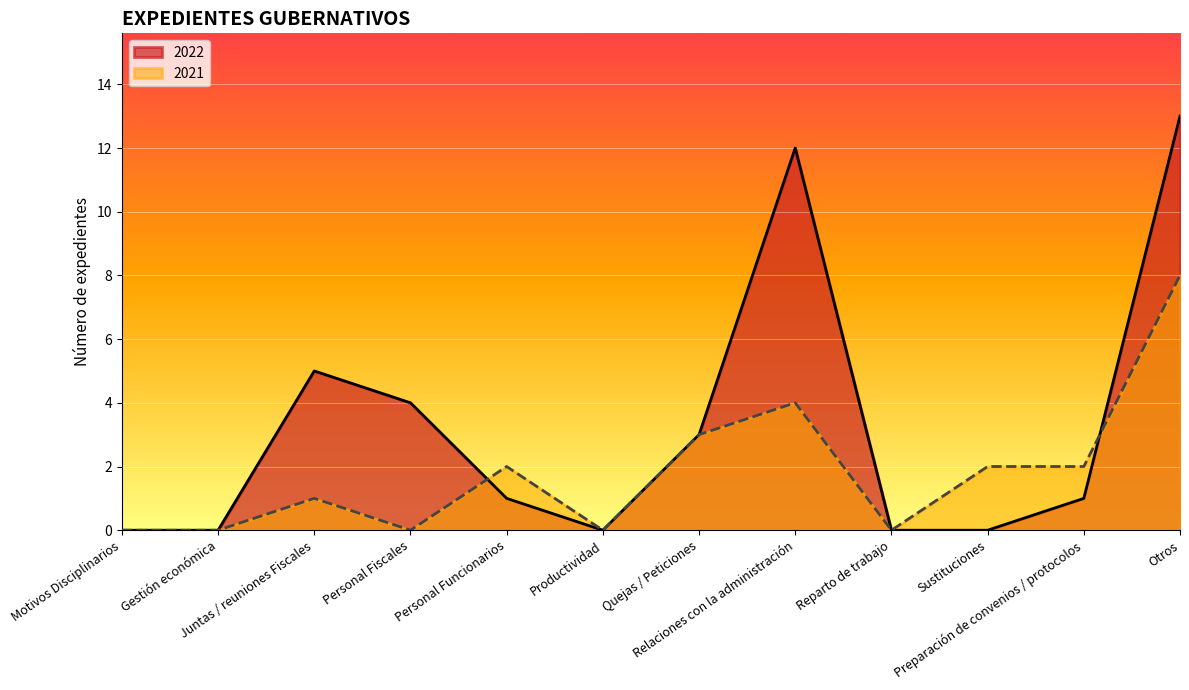

What is the difference between the maximum and minimum values in the 2021 series?

8